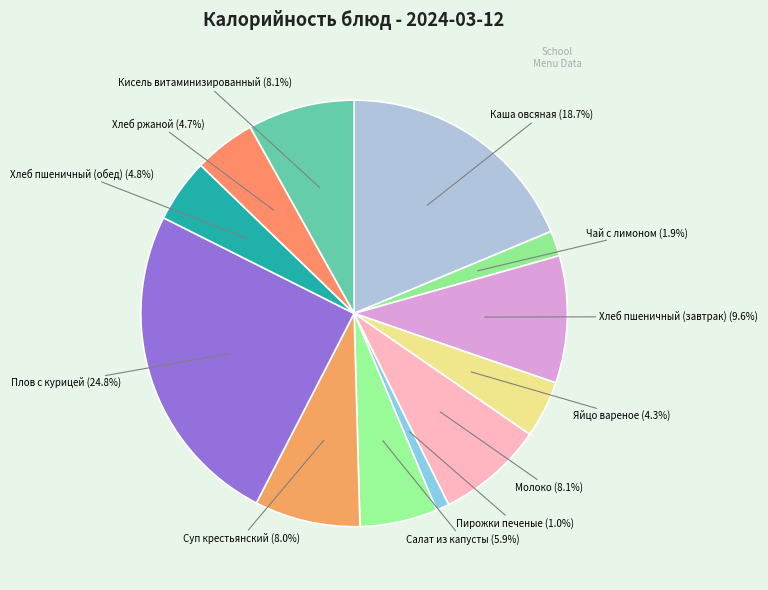

How many slices are in this pie chart?

12